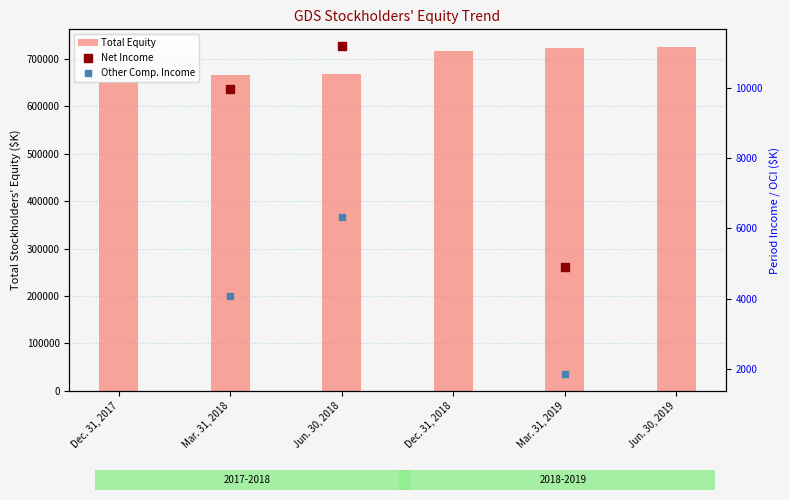

What is the change in value from Dec. 31, 2017 to Dec. 31, 2018?

+66220